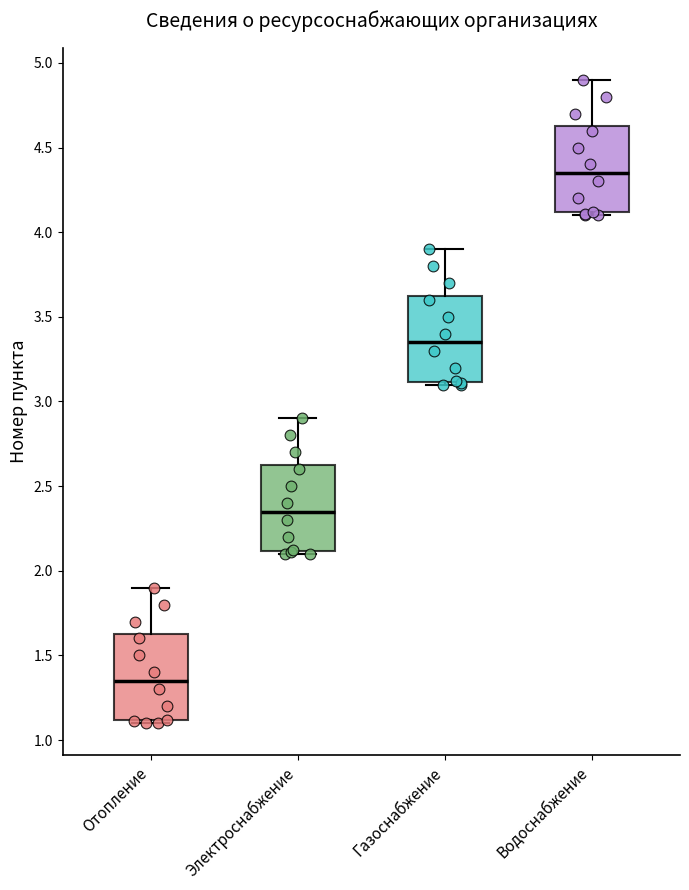

Reading left to right, transcribe this box plot: for each box, give where its median line is, the range the box spans, and where its two whiskers end, as read against the y-axis. The values are not printed on the chart, so give them approximately, as read against the axis.

Отопление: median 1.35, box 1.10 to 1.65, whiskers 1.10 (just below the box's lower edge) to 1.90
Электроснабжение: median 2.35, box 2.10 to 2.65, whiskers 2.10 (just below the box's lower edge) to 2.90
Газоснабжение: median 3.35, box 3.10 to 3.65, whiskers 3.10 (just below the box's lower edge) to 3.90
Водоснабжение: median 4.35, box 4.10 to 4.65, whiskers 4.10 (just below the box's lower edge) to 4.90